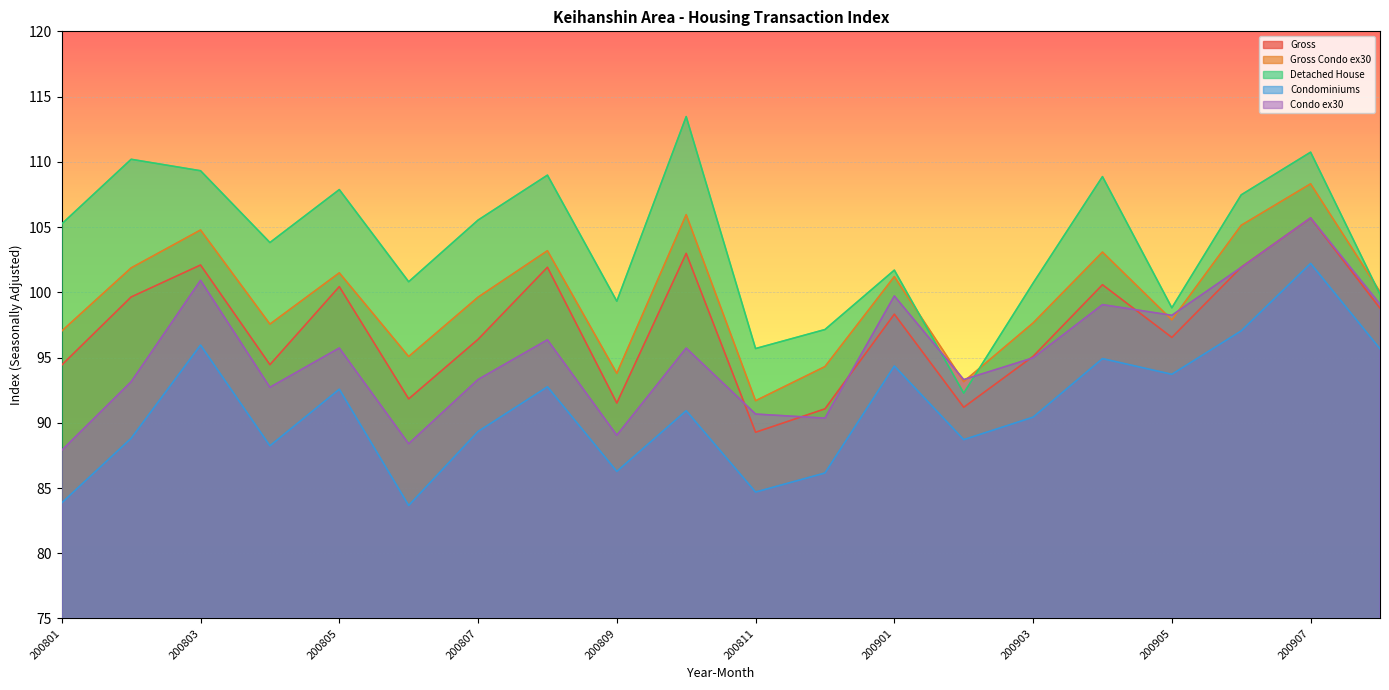

True or false: Gross Condo ex30 has more than 0 points higher than both neighbors.

True